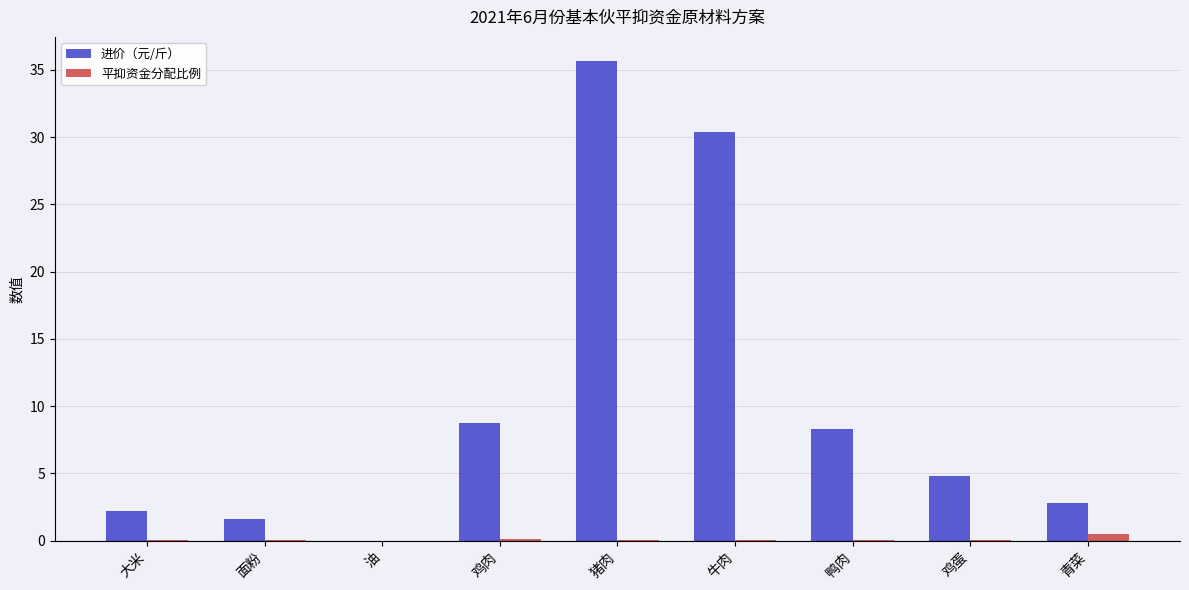

How many groups of bars are there?

9